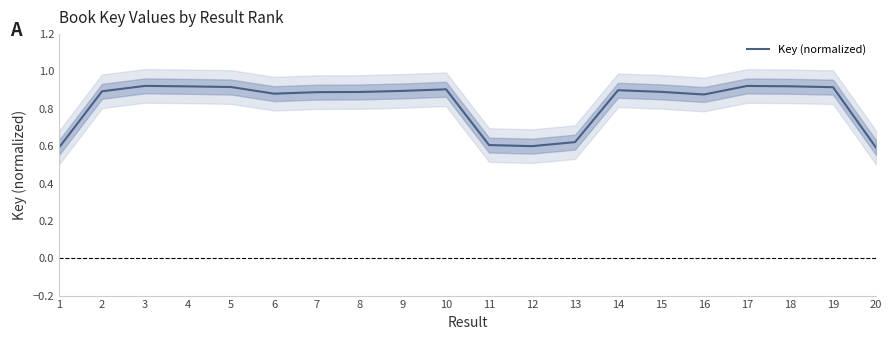

Which label corresponds to the smallest value in the chart?

20